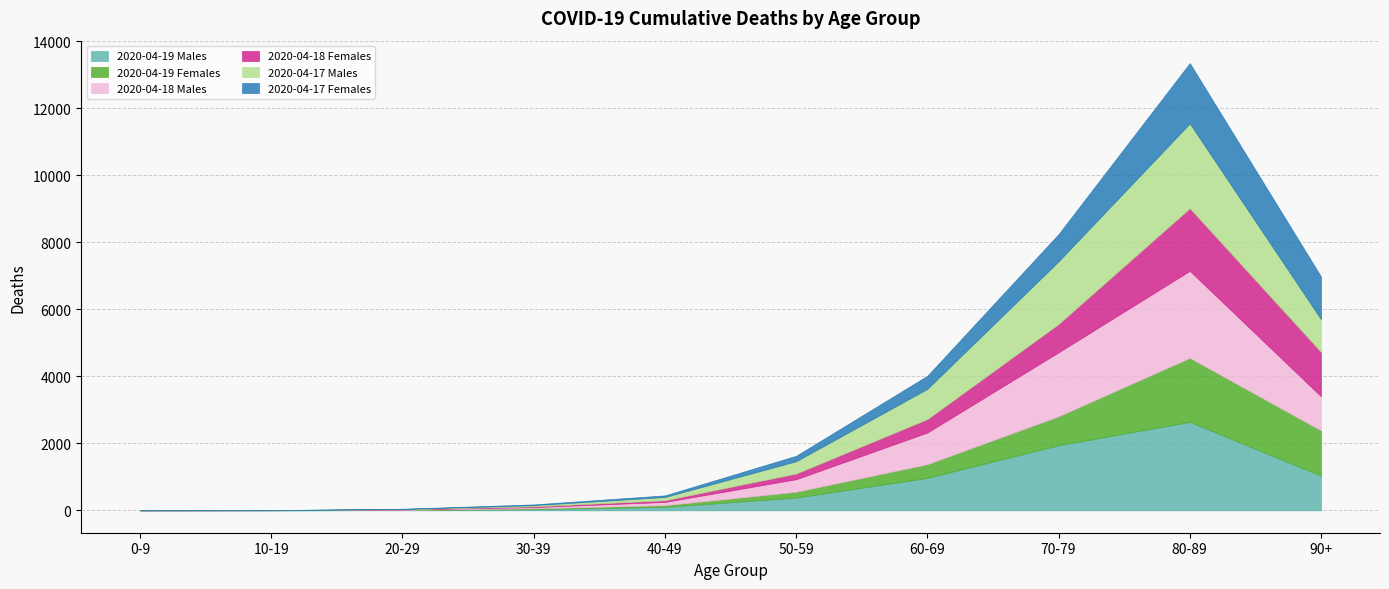

How many times do 2020-04-17 Males and 2020-04-19 Females cross each other?

2